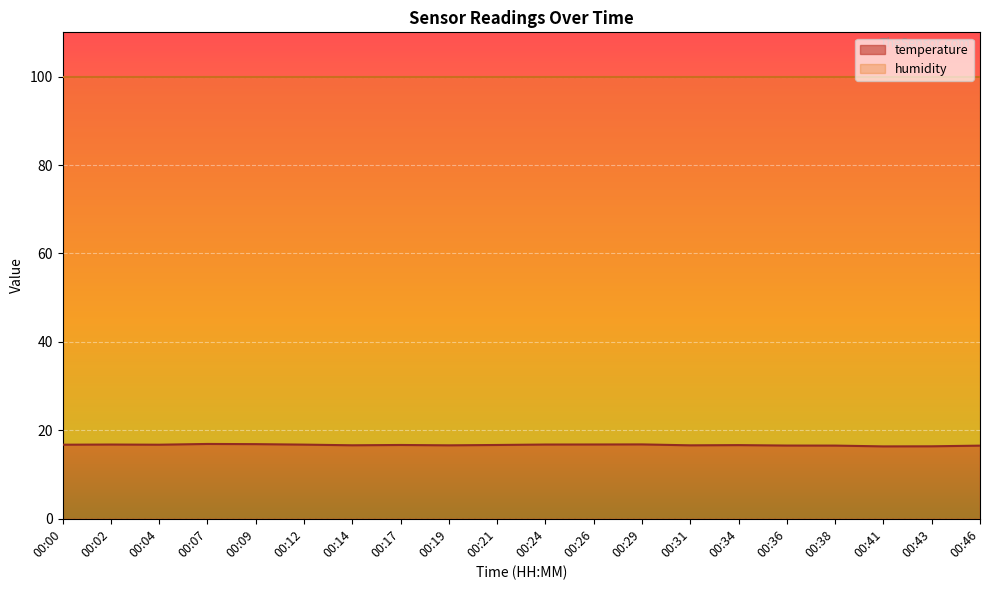

Which has a higher value, 00:17 or 00:38?

00:17